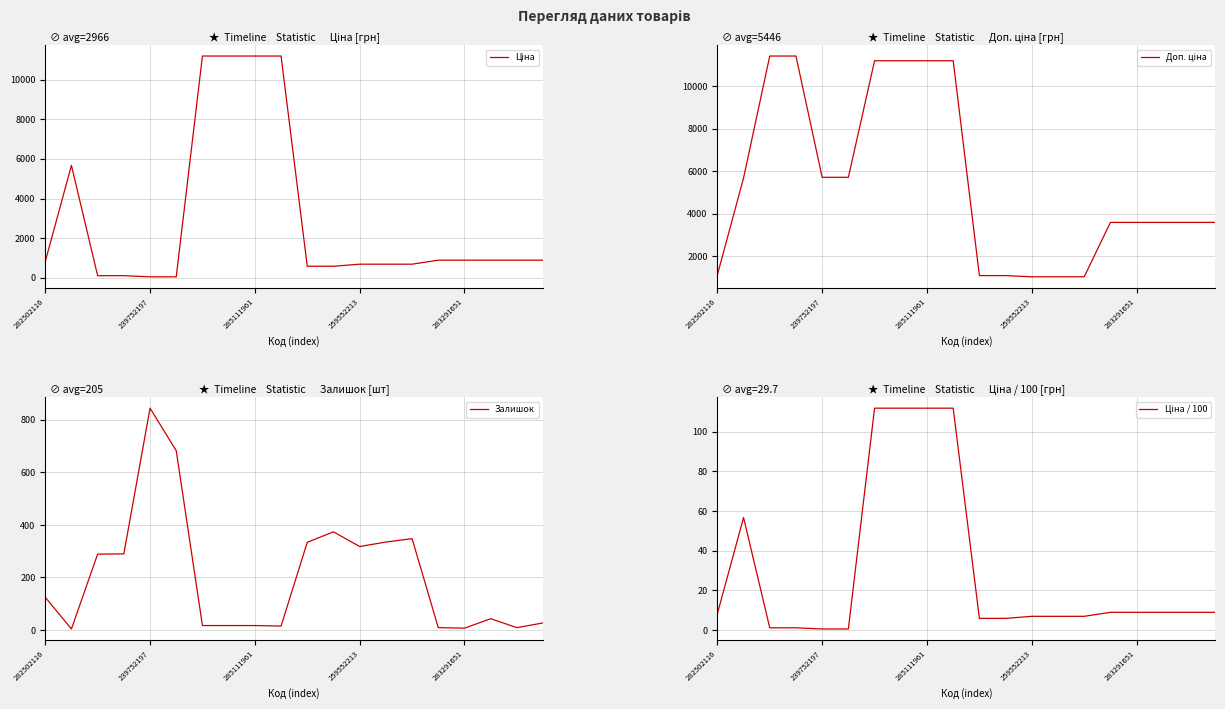

The Доп. ціна series shows 745.9 at 15. True or false?

False